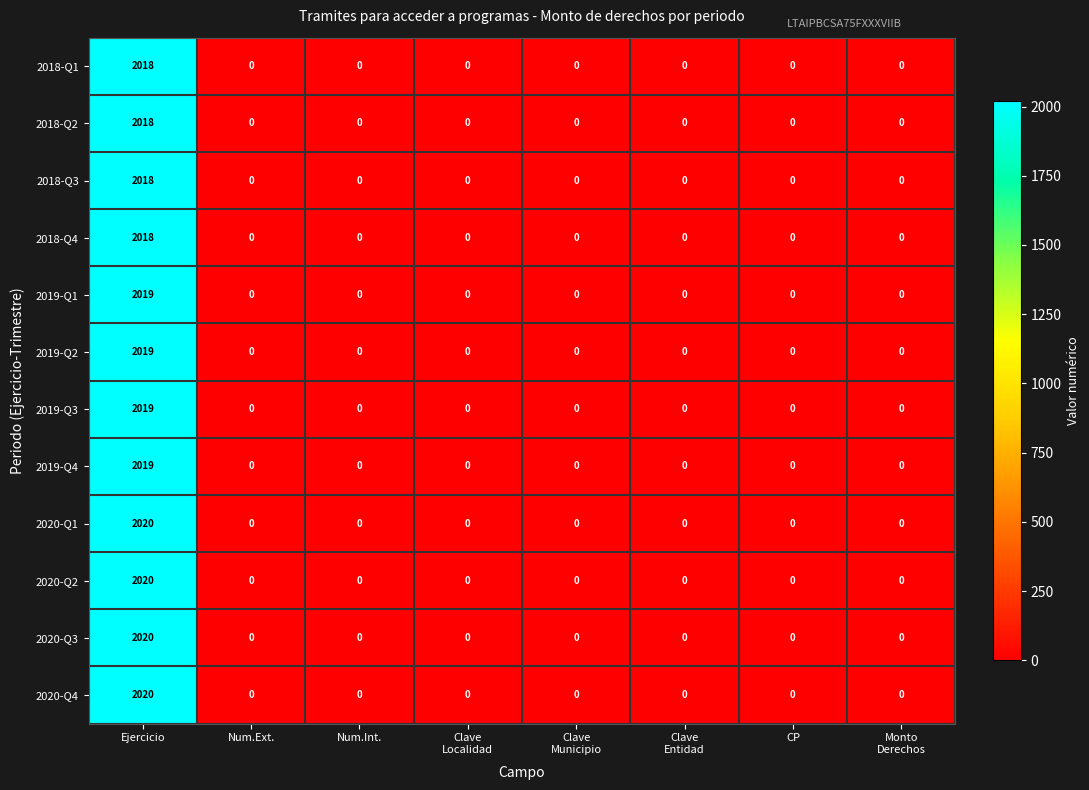

How many values in the 2020-Q1 series exceed 0?

1